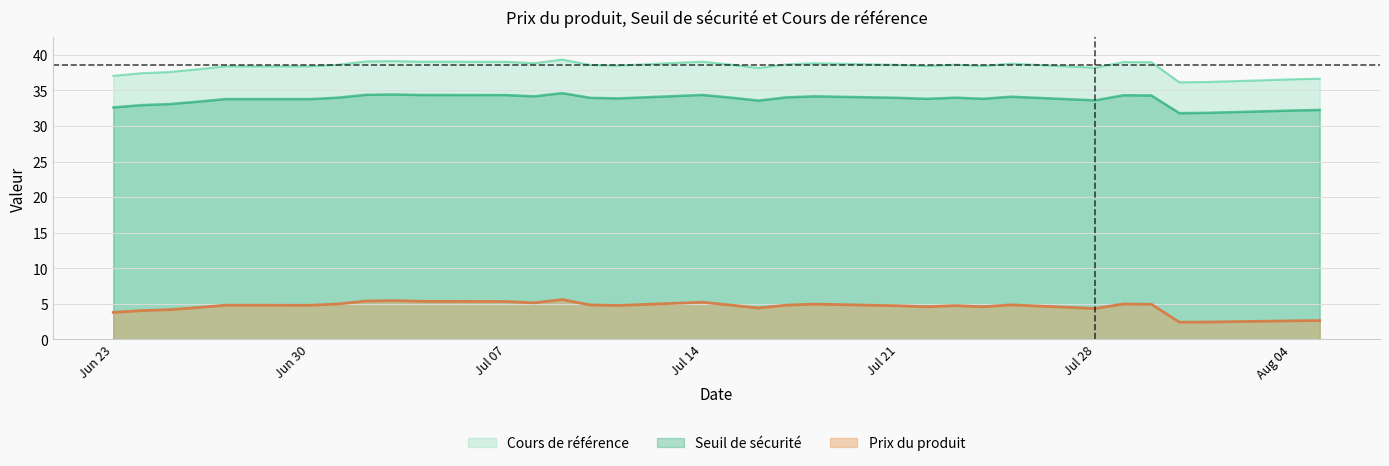

Does the chart display data point markers on the line(s)?

No